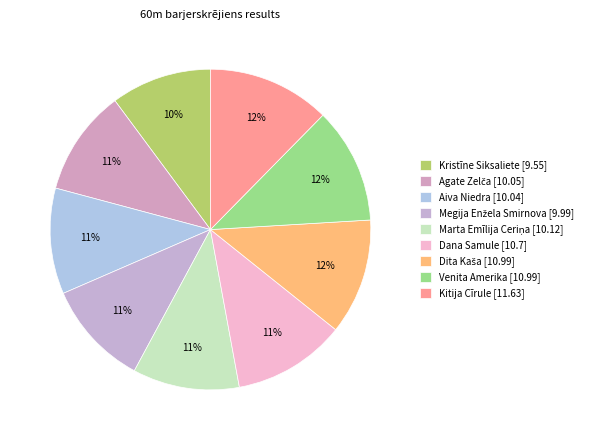

Which category has the smallest portion of the pie?

Kristīne Siksaliete